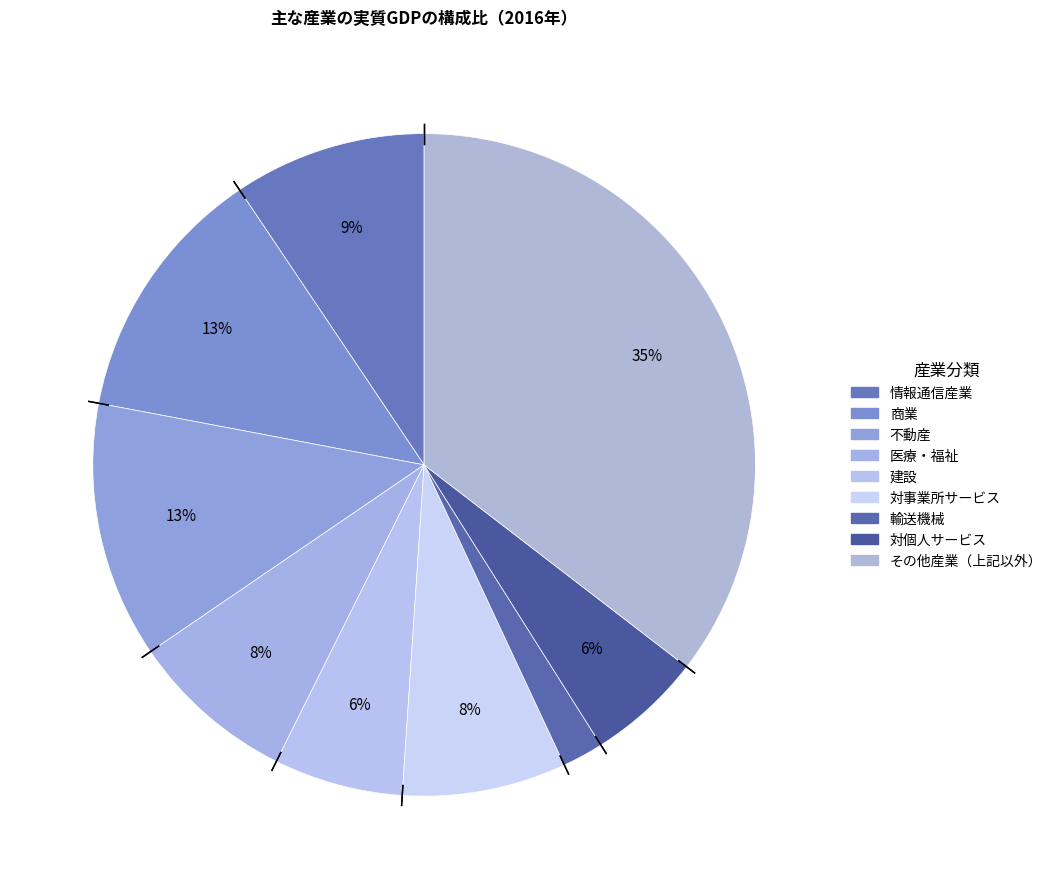

How many segments does this pie chart have?

9